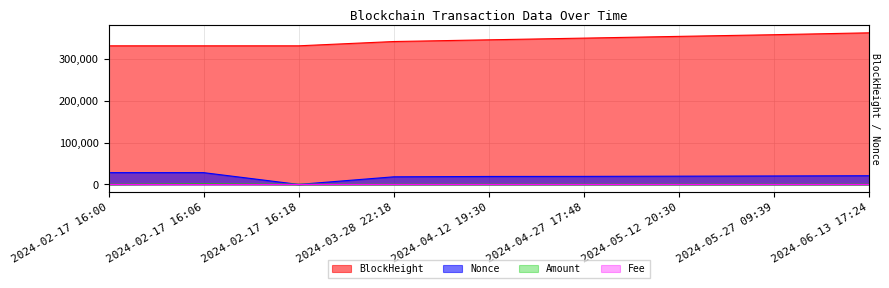

What is the spread (max minus min) of values at 2024-05-27 09:39?

357482.0